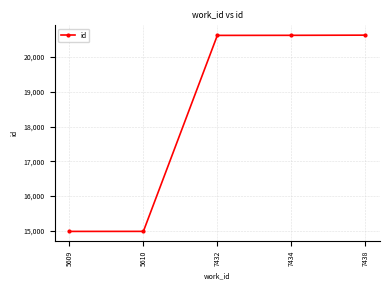

How many data points does each series have?

5